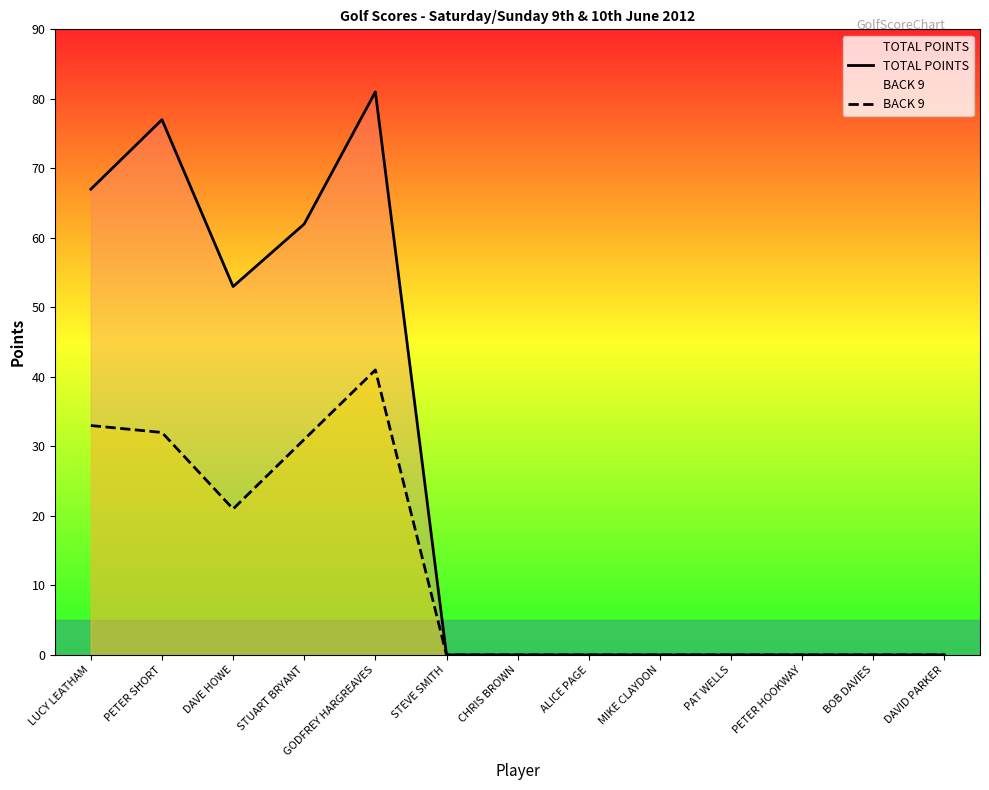

What are all the series names shown in the legend?

TOTAL POINTS, BACK 9